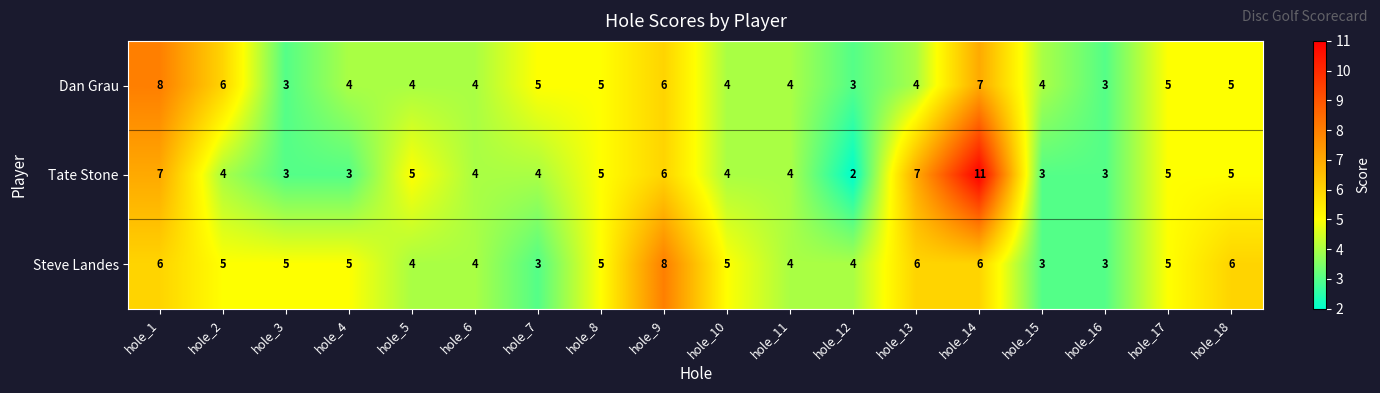

What is the smallest value displayed?

2